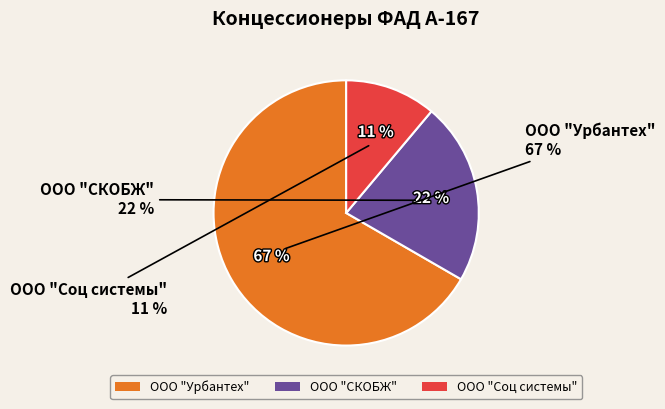

How many segments does this pie chart have?

3